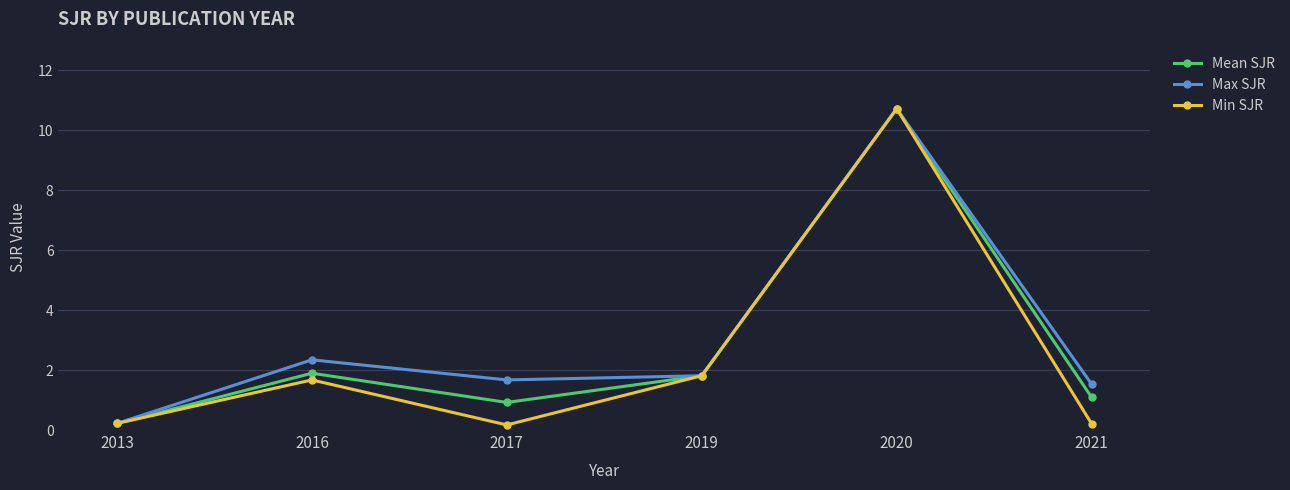

Reading left to right, list all the values displayed in this chart.

Mean SJR: 2013=0.2	2016=1.9	2017=0.9	2019=1.8	2020=10.7	2021=1.1
Max SJR: 2013=0.2	2016=2.3	2017=1.7	2019=1.8	2020=10.7	2021=1.5
Min SJR: 2013=0.2	2016=1.7	2017=0.2	2019=1.8	2020=10.7	2021=0.2